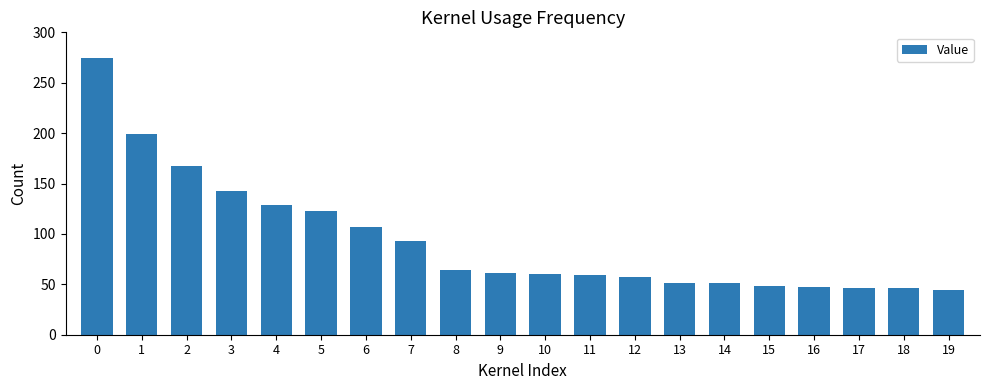

What is the greatest value displayed?

275.0